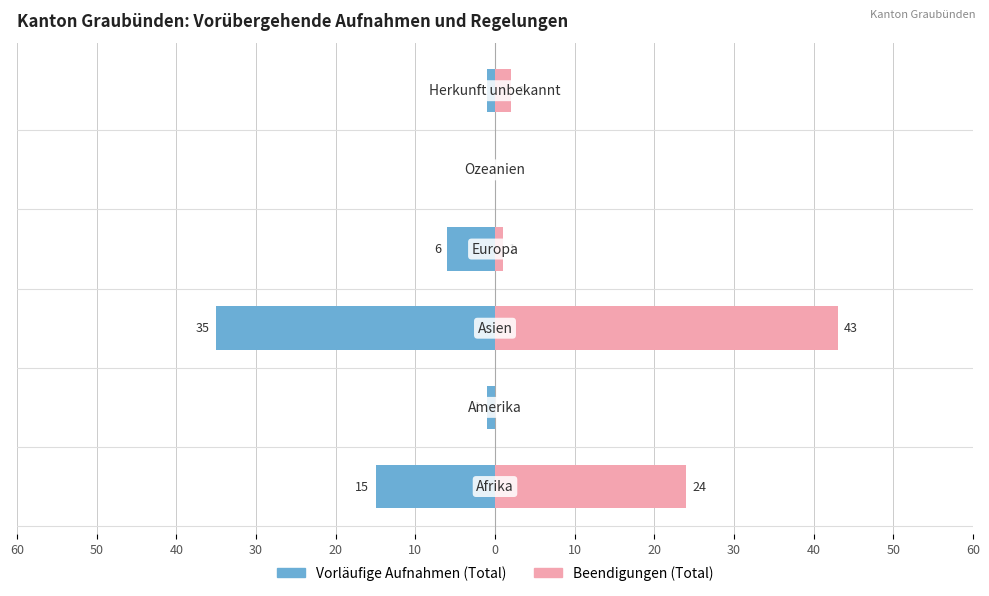

What is the difference between the maximum and minimum values in the Beendigungen (Total) series?

43